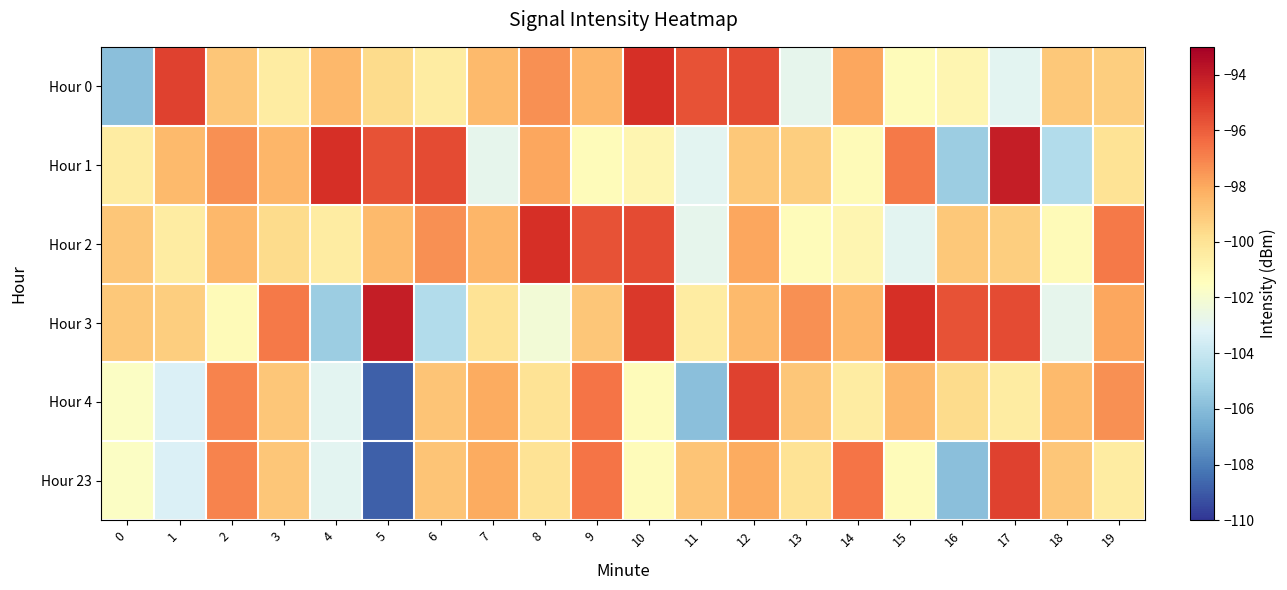

Which series has the largest range (max minus min)?

Hour 4